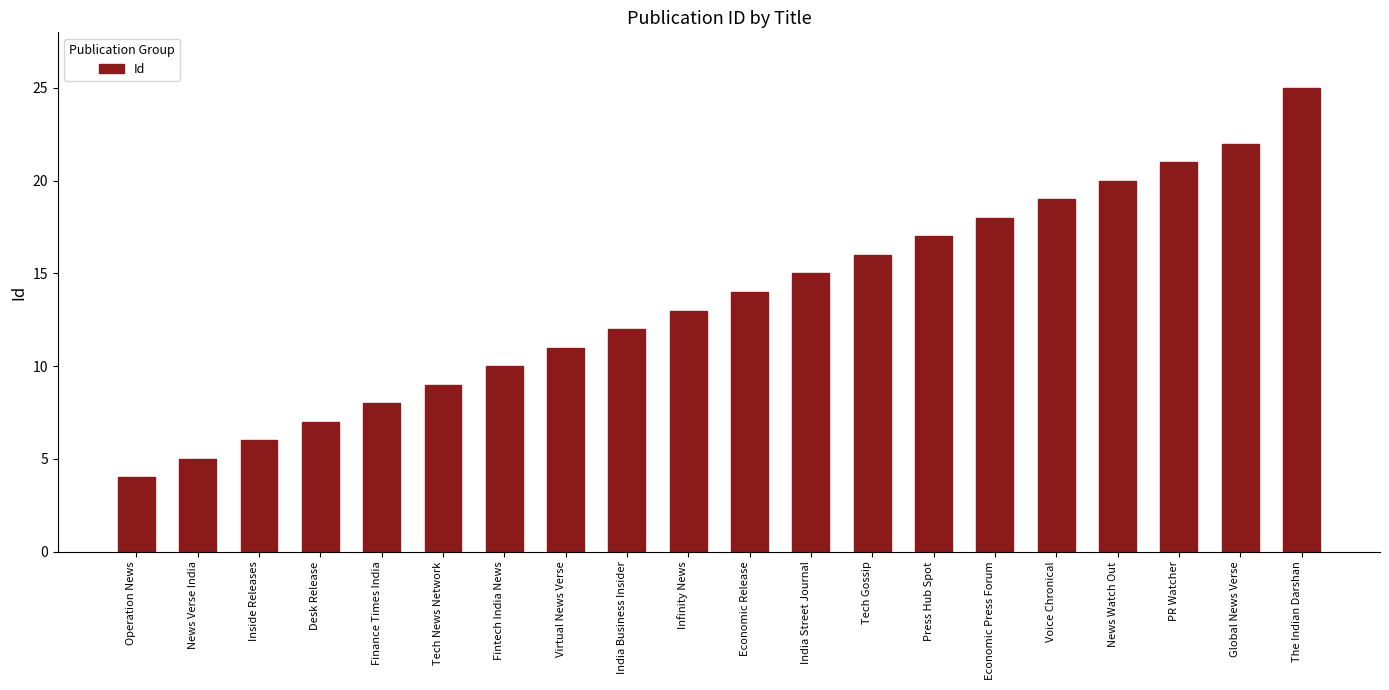

What is the value of the 2nd bar from the left?

5